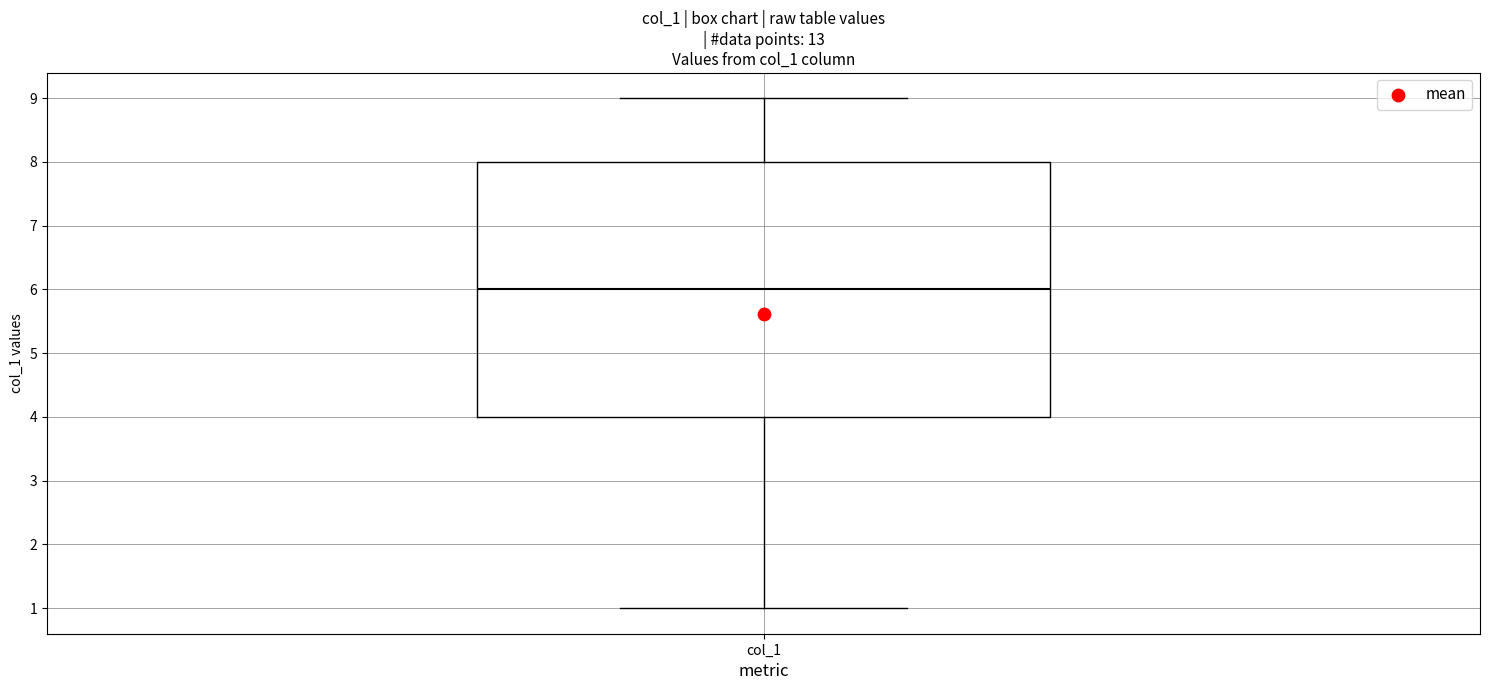

Transcribe this box plot: give where the median line is, the range the box spans, and where the two whiskers end, as read against the y-axis. The values are not printed on the chart, so give them approximately, as read against the axis.

median 6, box 4 to 8, whiskers 1 to 9